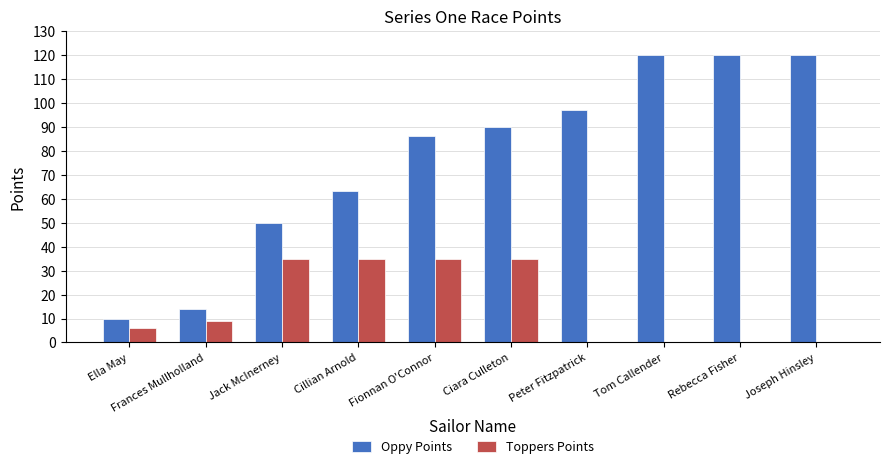

What is the sum of all Toppers Points values?

155